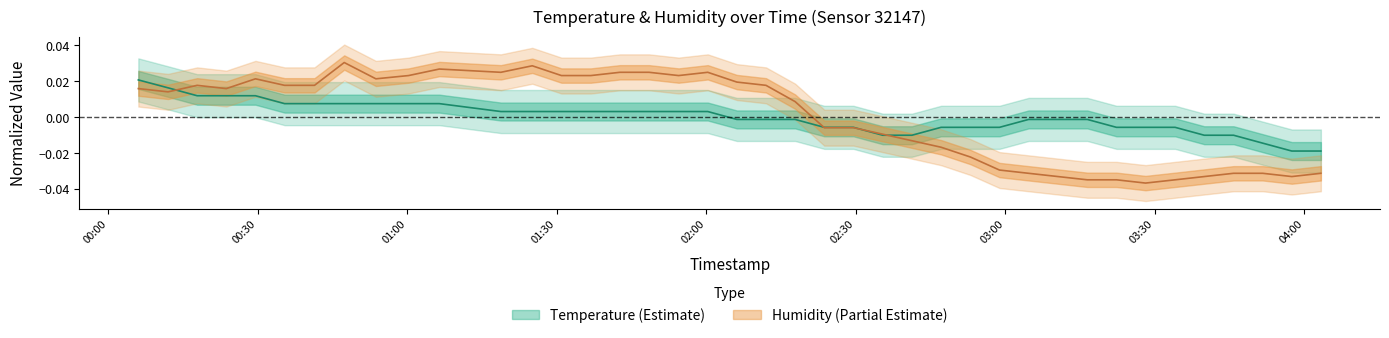

True or false: humidity has more than 2 interior local peaks.

True